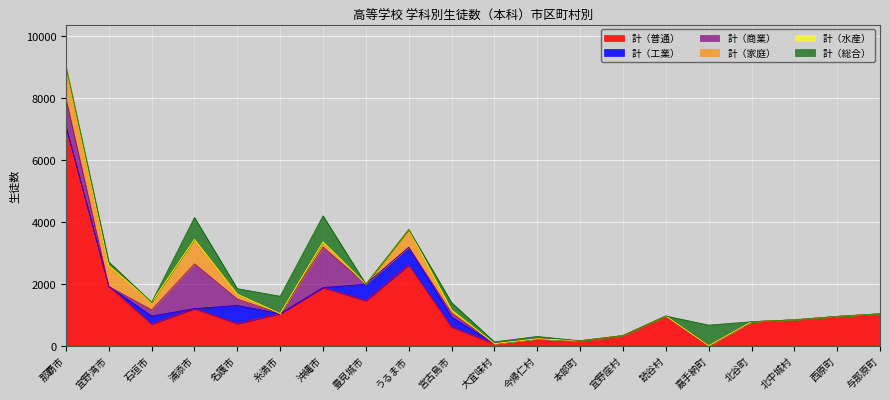

Count the number of categories in the chart.

20